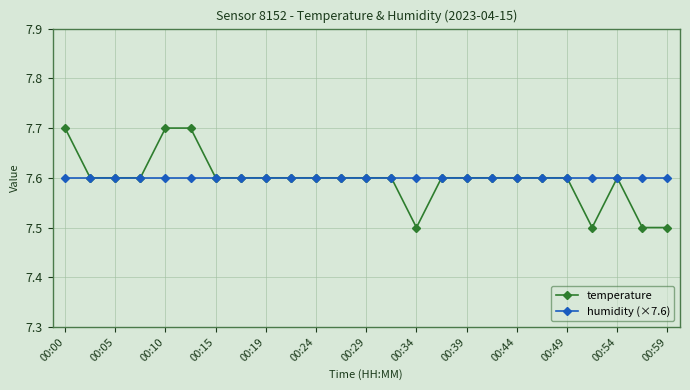

Which series has the widest spread of values?

temperature